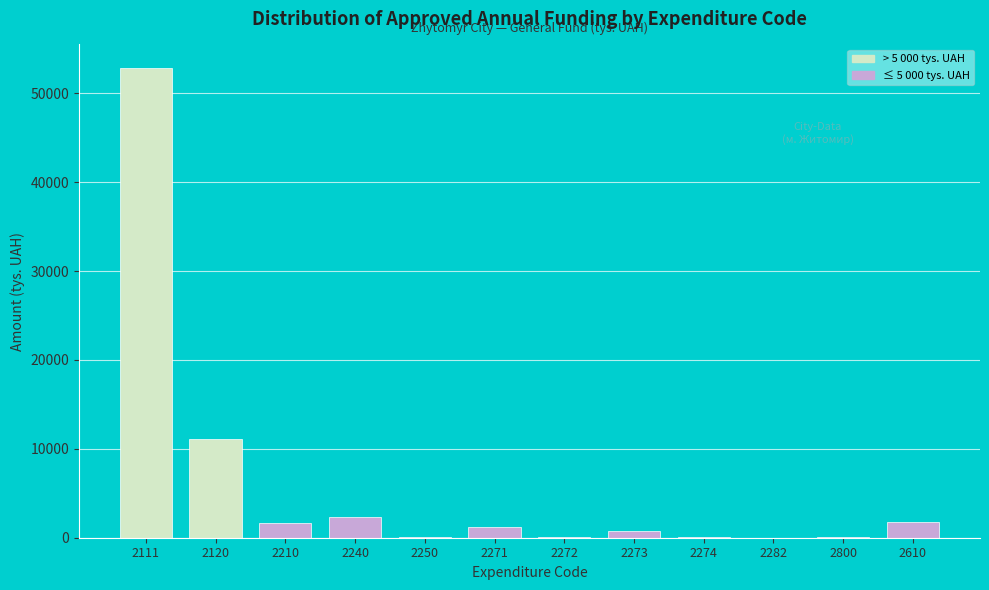

The chart shows a value of 2284.5 at 2240. True or false?

True